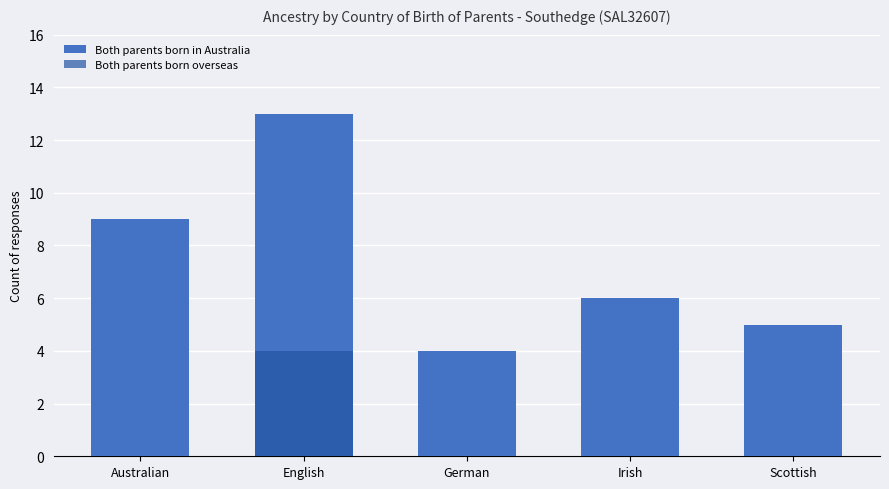

Which category has the highest value across all series?

English